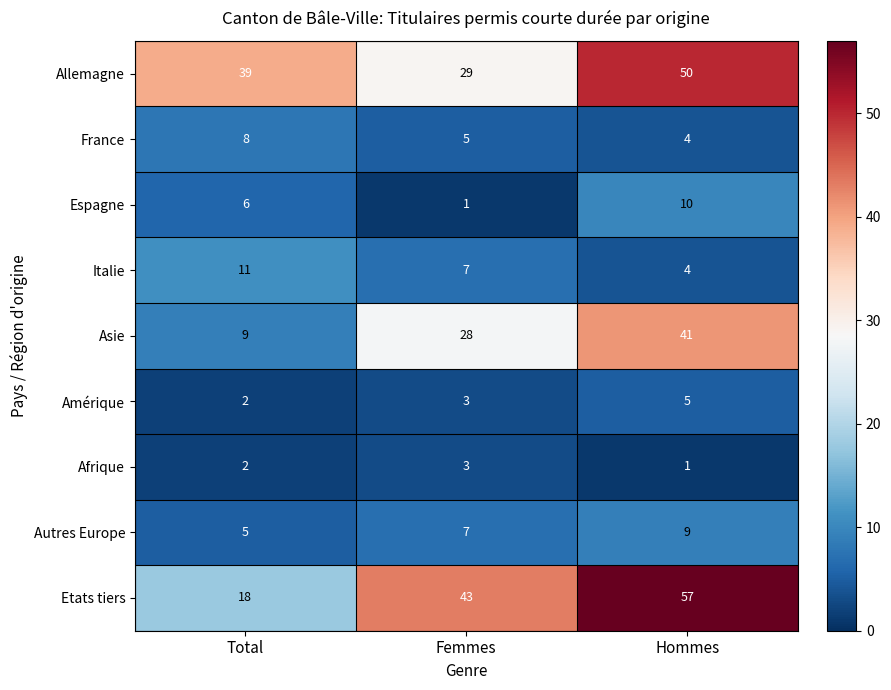

Is it true that Italie equals 7 at Femmes?

True